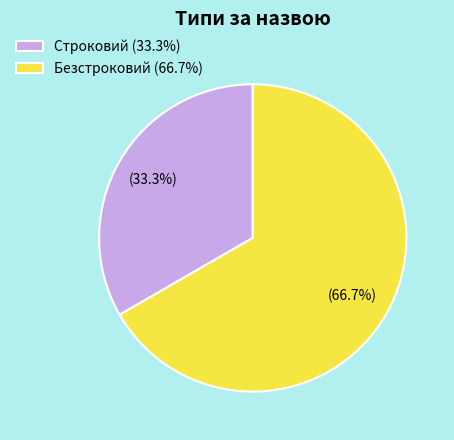

What is the ratio of the value at Безстроковий to the value at Строковий?

2.0